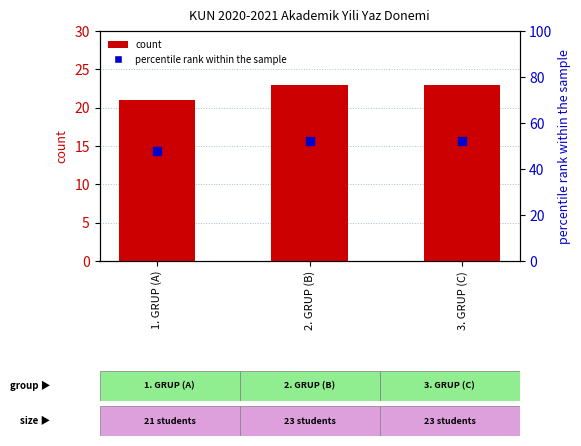

At how many categories does at least one series exceed 21?

3